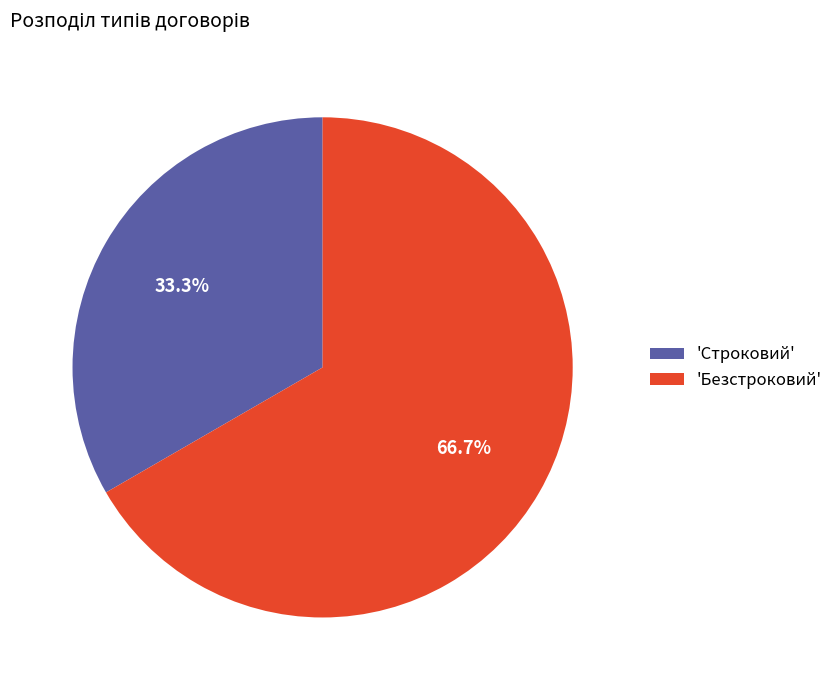

Which category accounts for the majority?

'Безстроковий'